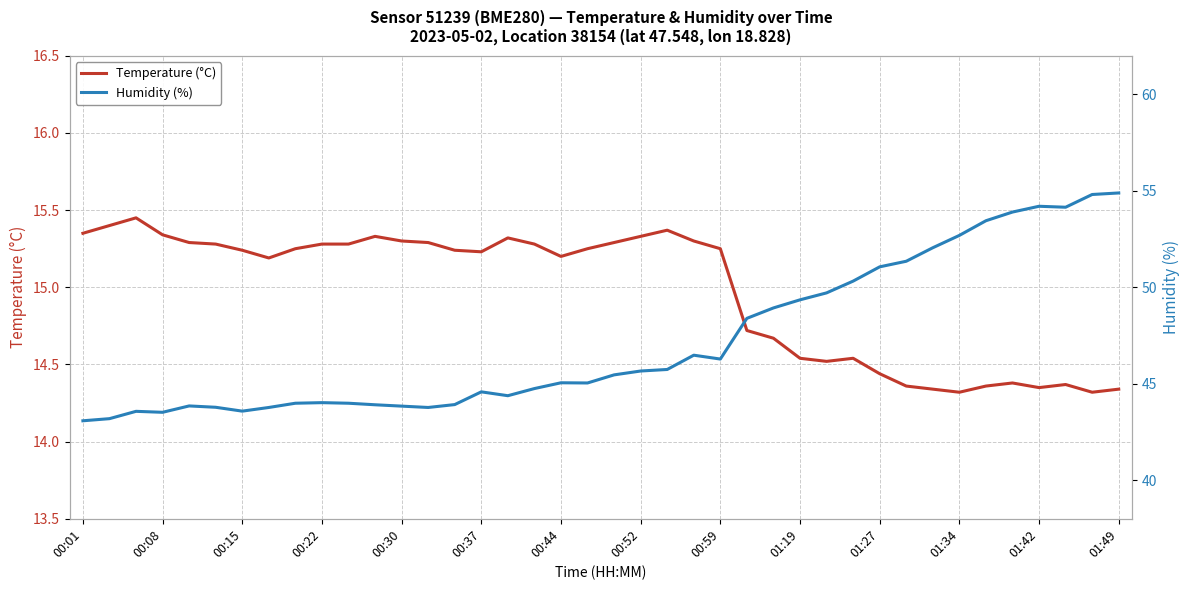

Rank the series by their average value, from lowest to highest.

Temperature (°C), Humidity (%)